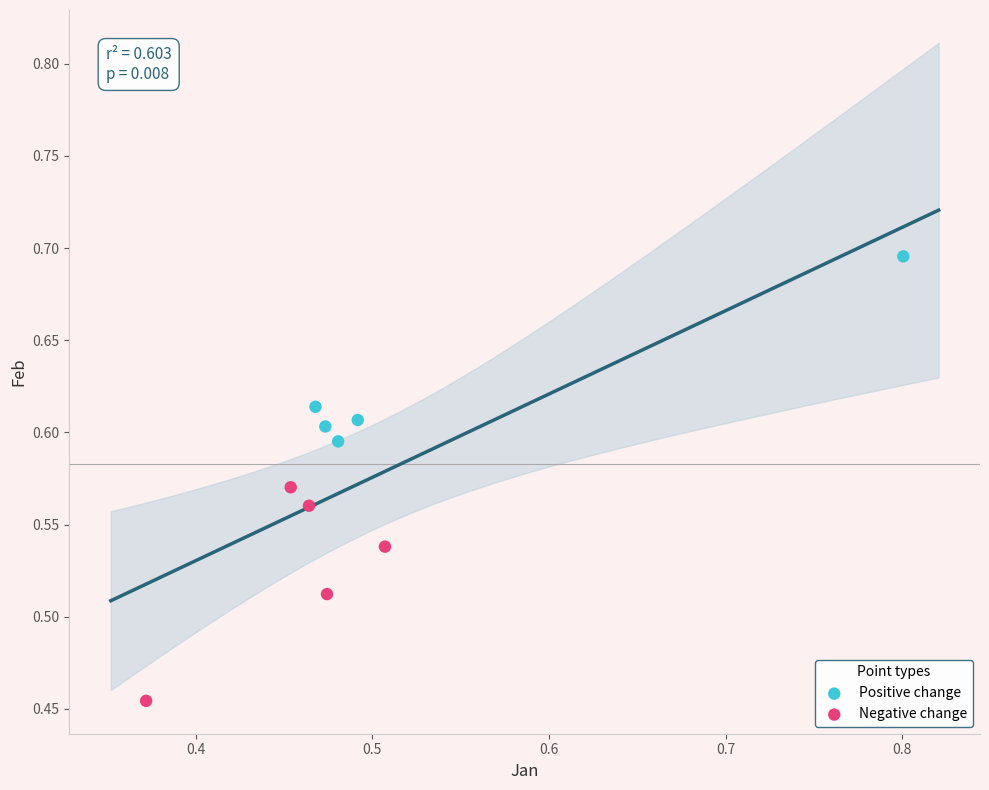

What are all the series names shown in the legend?

Positive change, Negative change